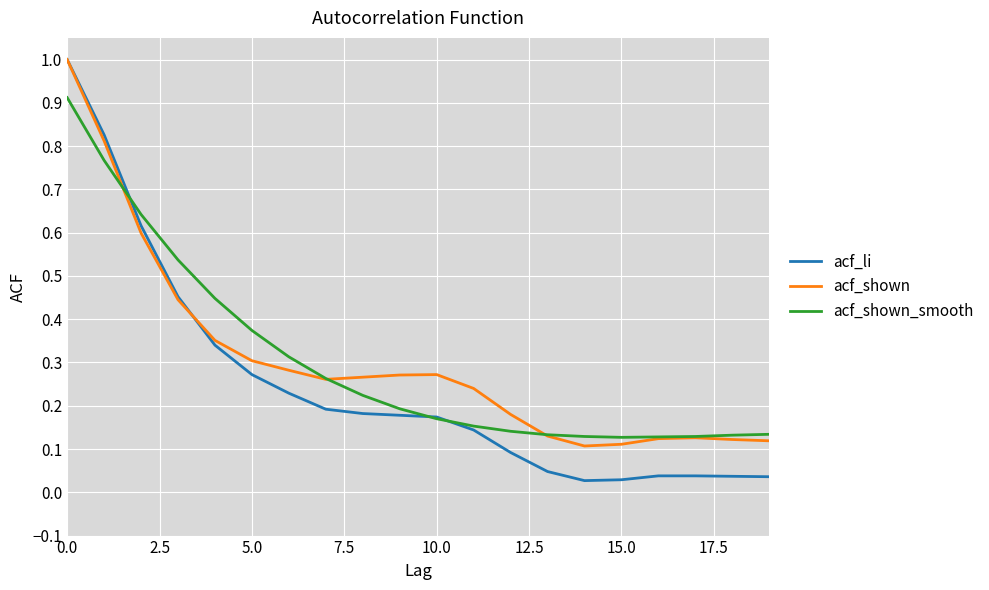

Does the chart have visible grid lines?

Yes